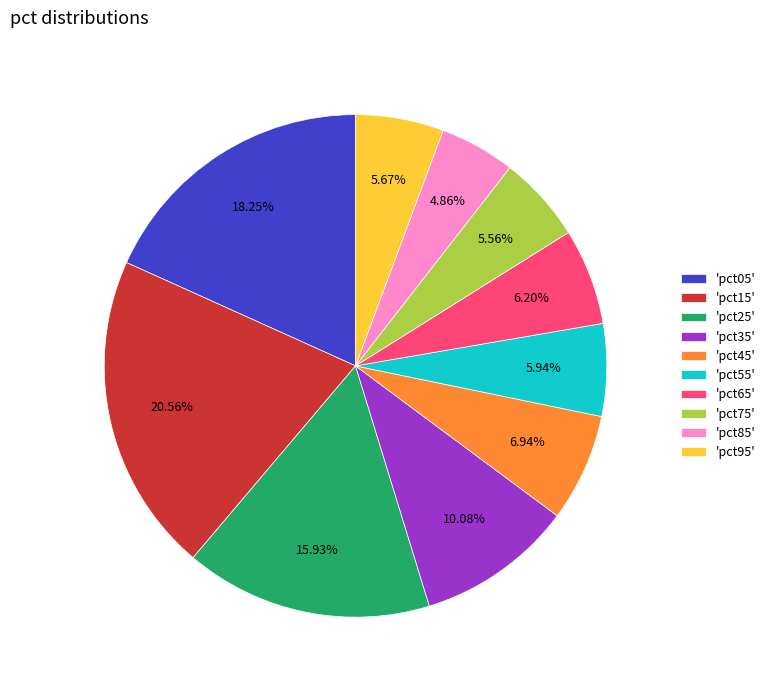

Is the sum of 'pct45' and 'pct55' greater than half?

No